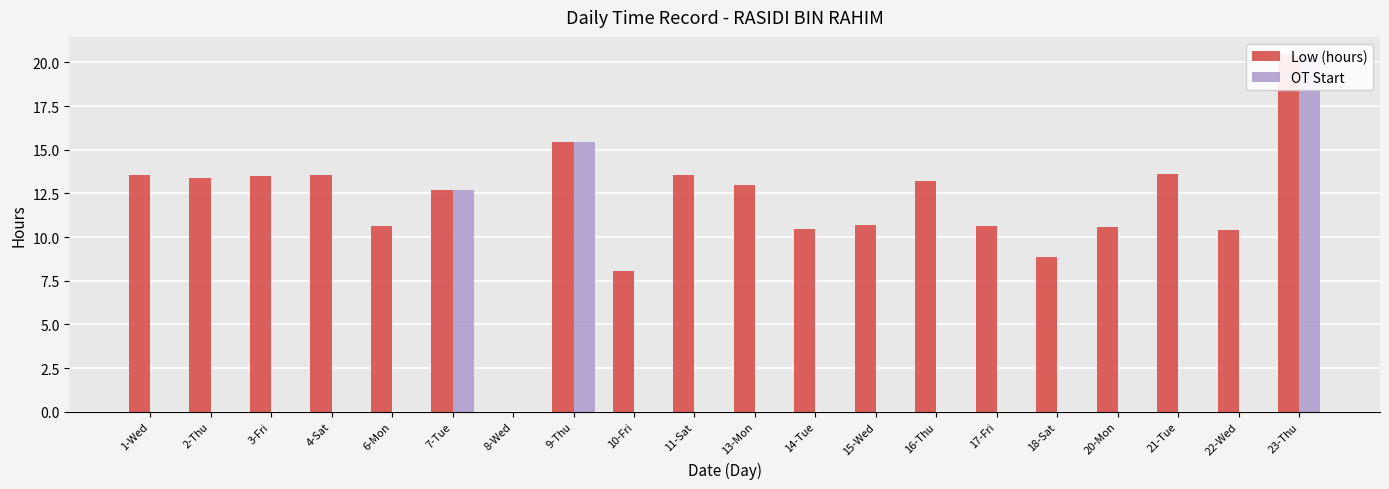

Rank the series by their average value, from highest to lowest.

Low (hours), OT Start